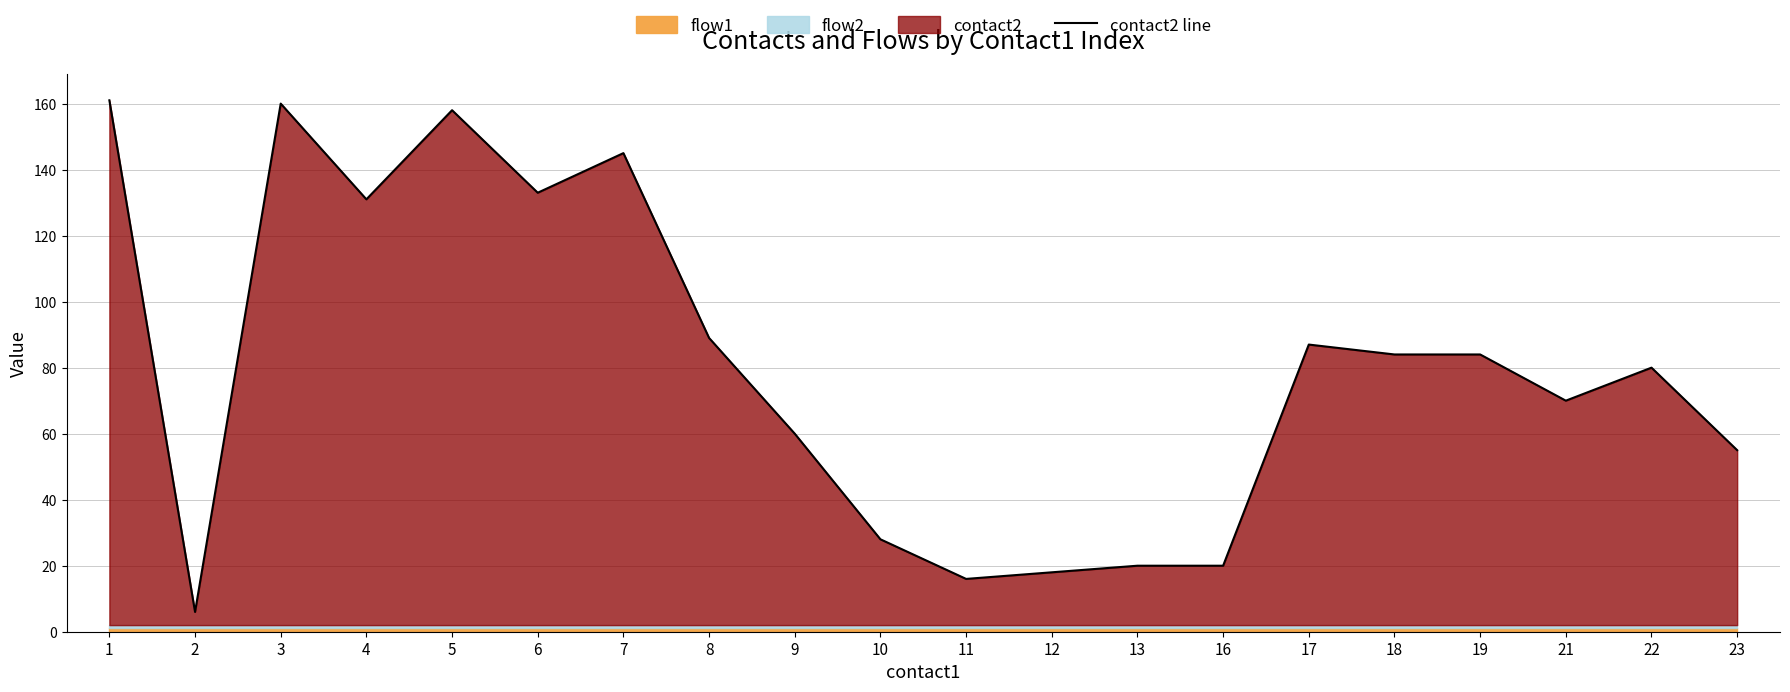

How many data points are above 84?

8